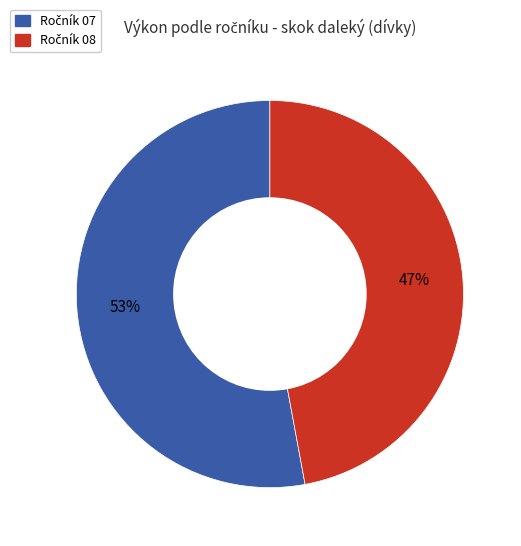

How many segments does this pie chart have?

2